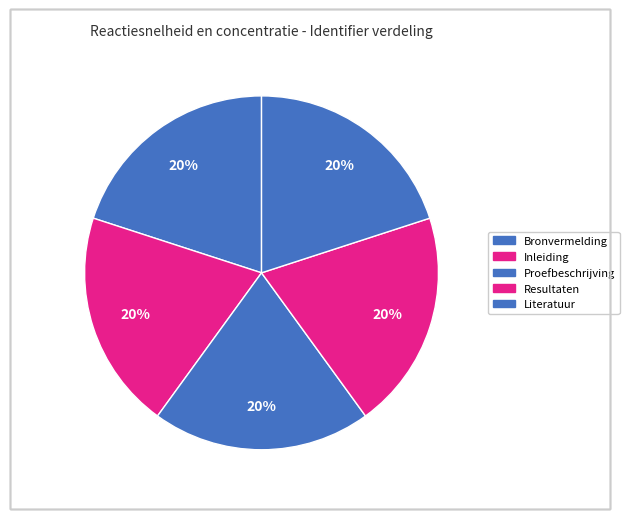

What percentage is NOT represented by Inleiding?

80.0%